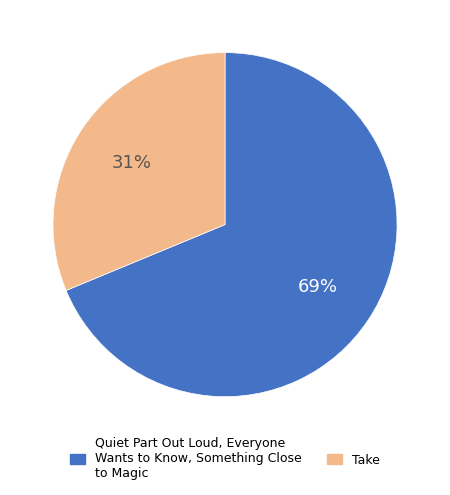

To the nearest percent, what is the average slice percentage?

50%